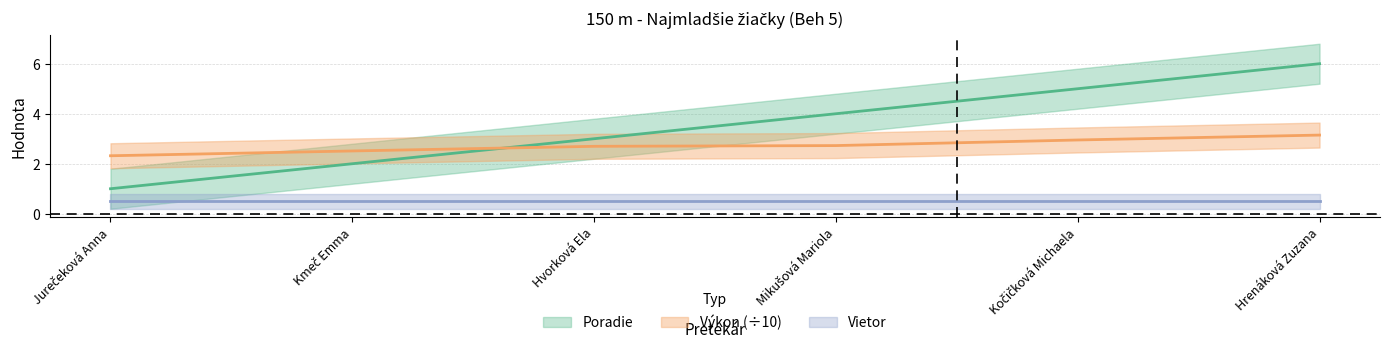

True or false: Výkon has a value of 2.3 at Jurečeková Anna.

True